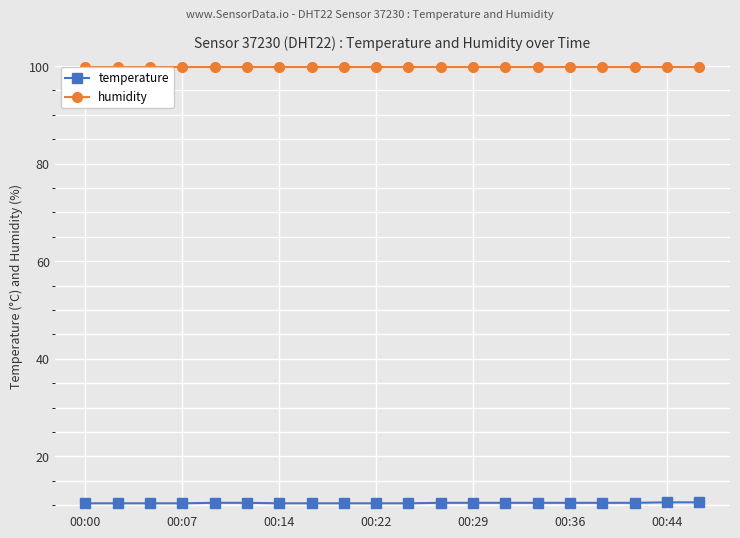

What is the sum of all temperature values?

209.3